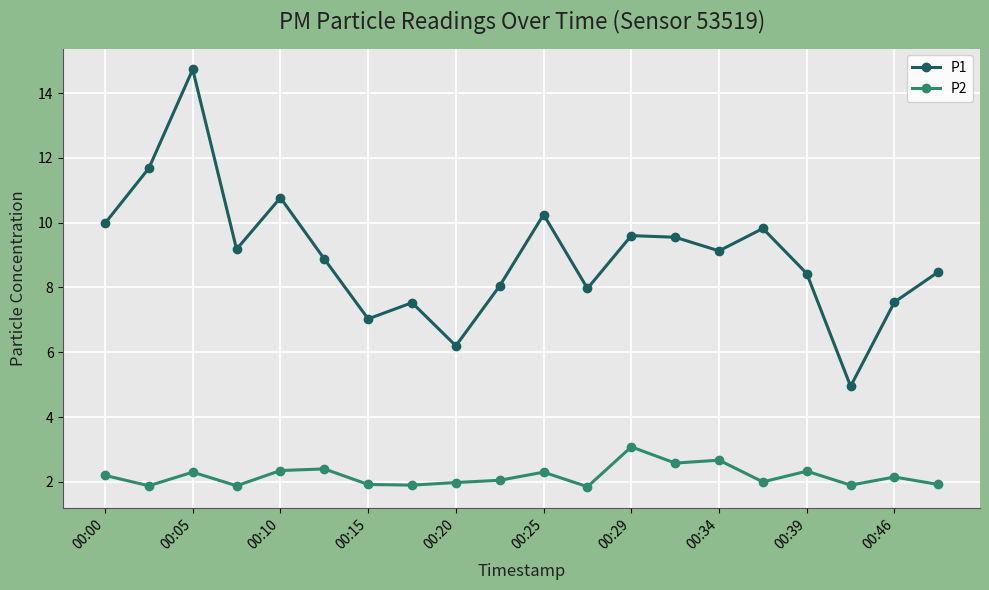

True or false: P1 and P2 intersect in this chart.

False